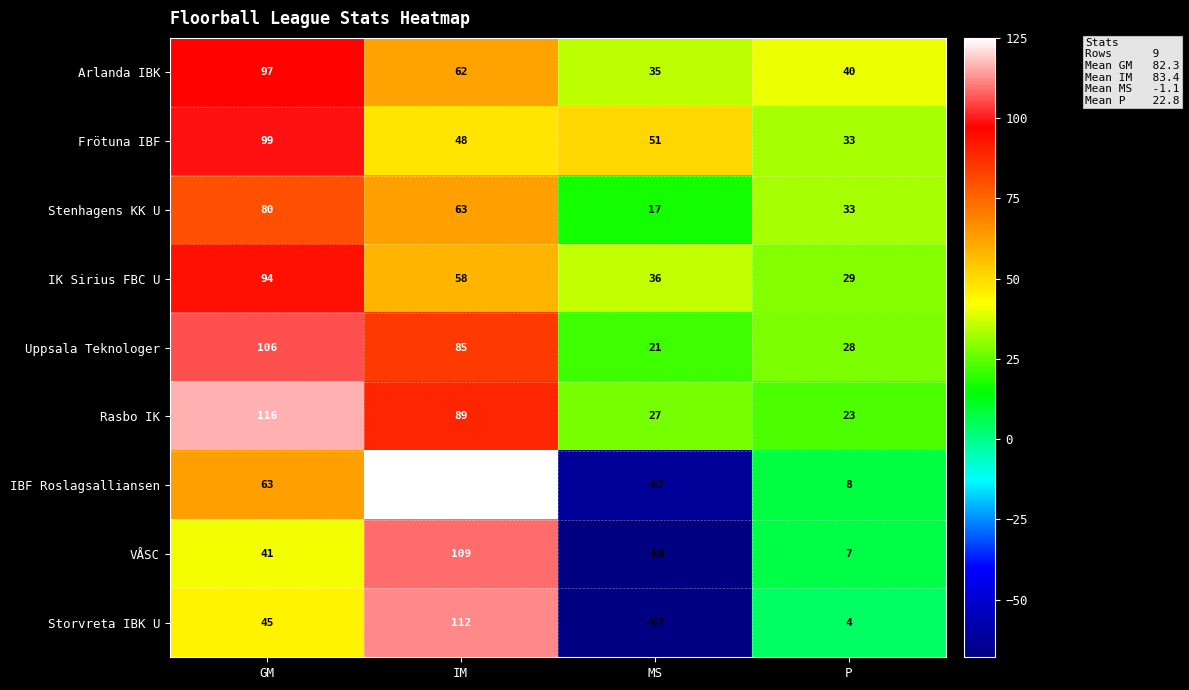

How many values in the IK Sirius FBC U series are below 58?

2